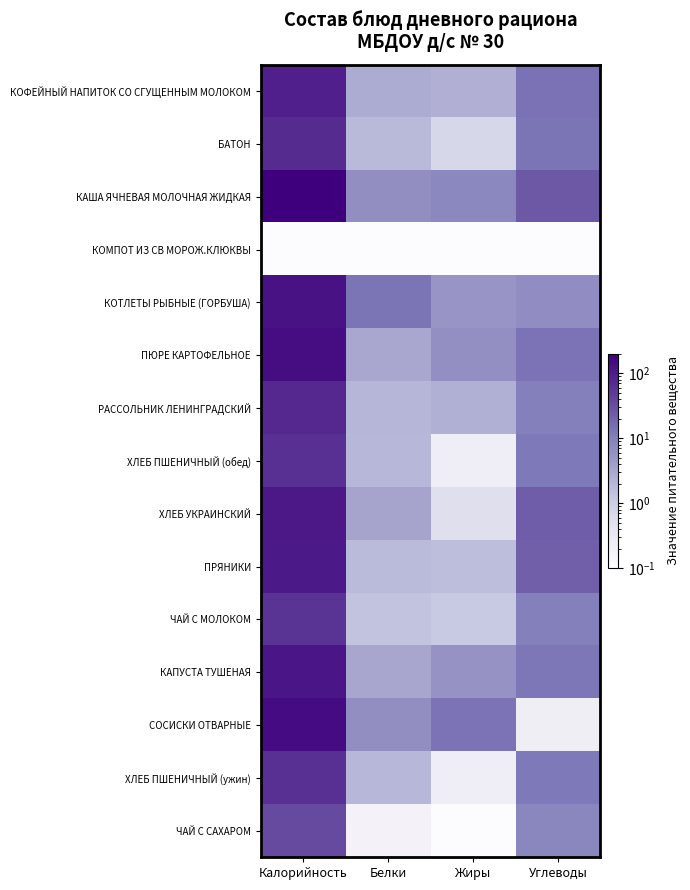

What is the spread (max minus min) of values at Углеводы?

25.6